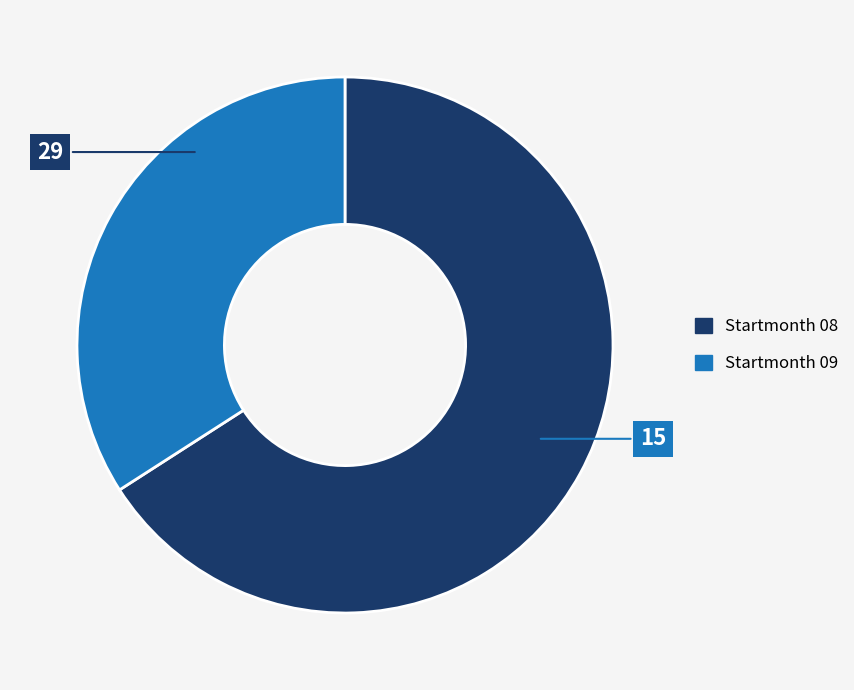

True or false: Startmonth 09 accounts for 22% of the total.

False